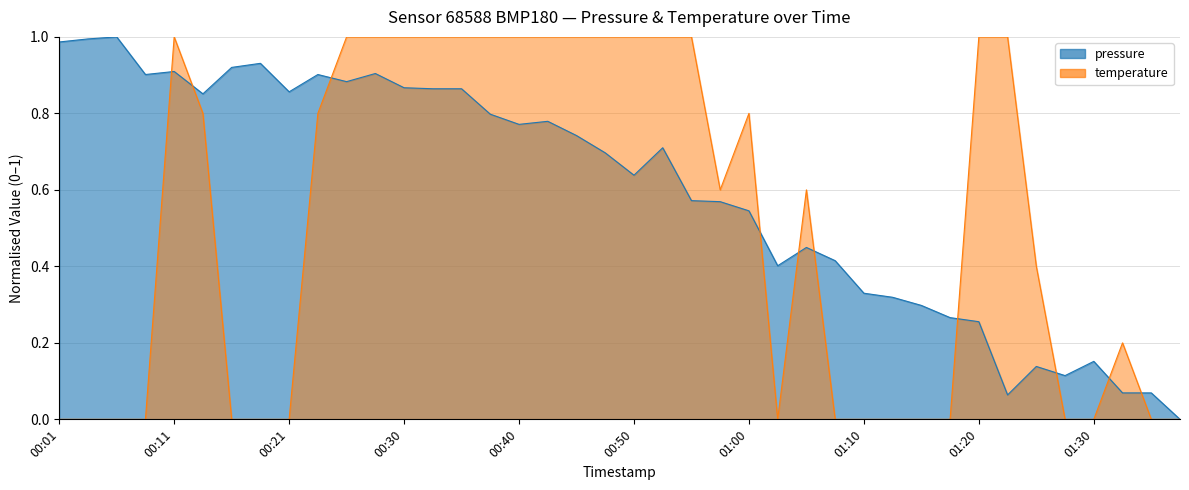

What is the total value across all series at 00:21?

0.9